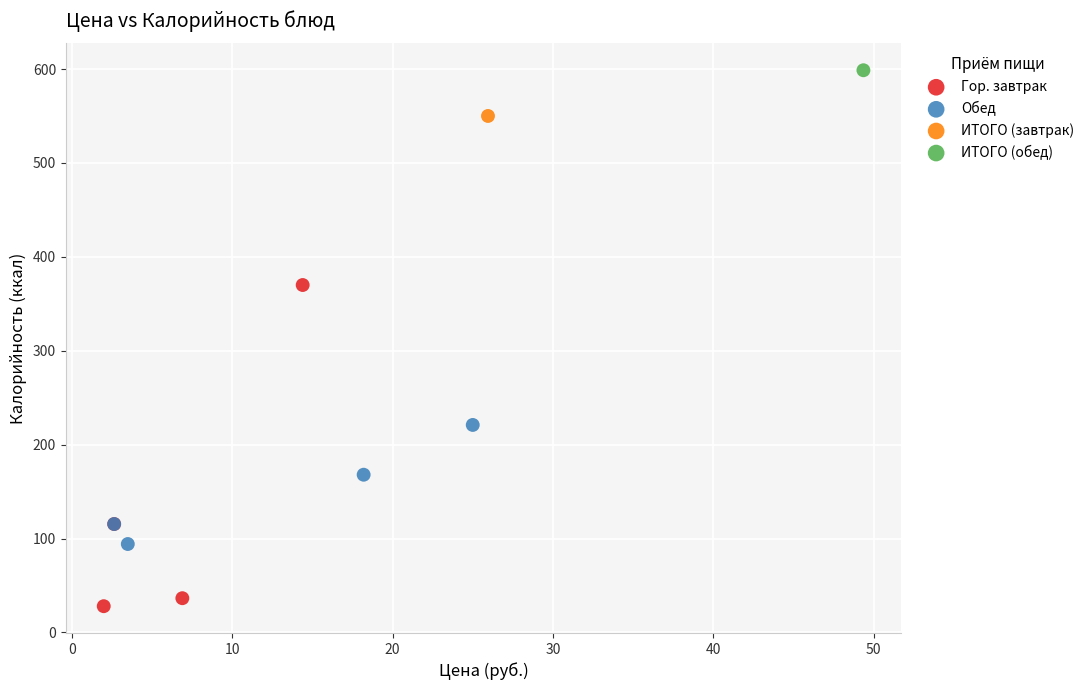

Which series contains the lowest Y value?

Гор. завтрак